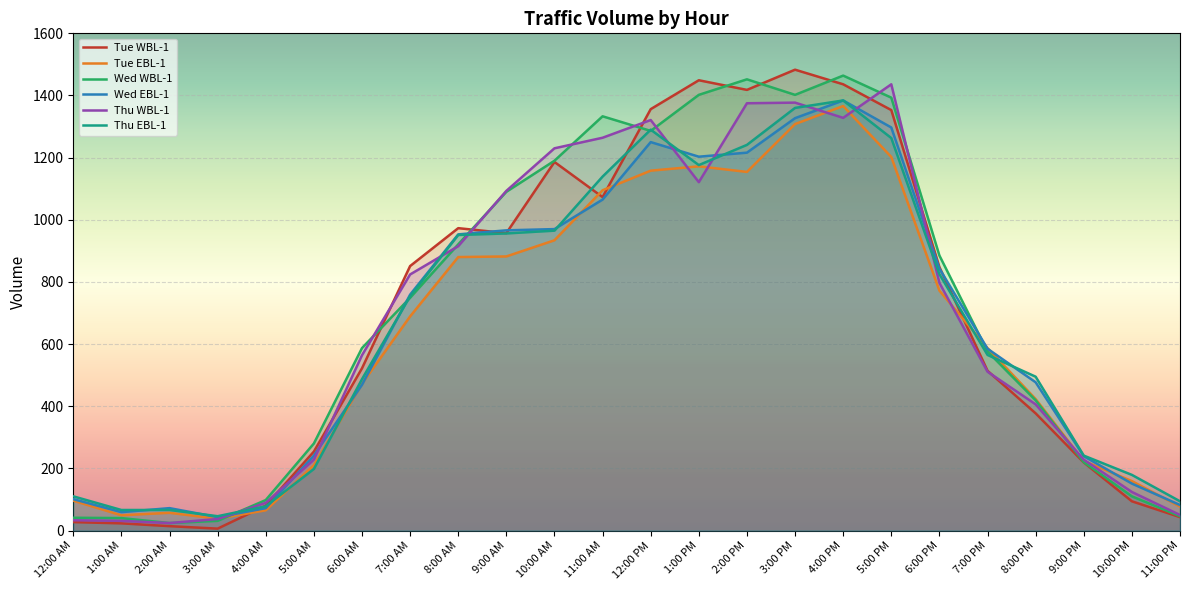

At which label is Wed WBL-1 closest to 744?

7:00 AM